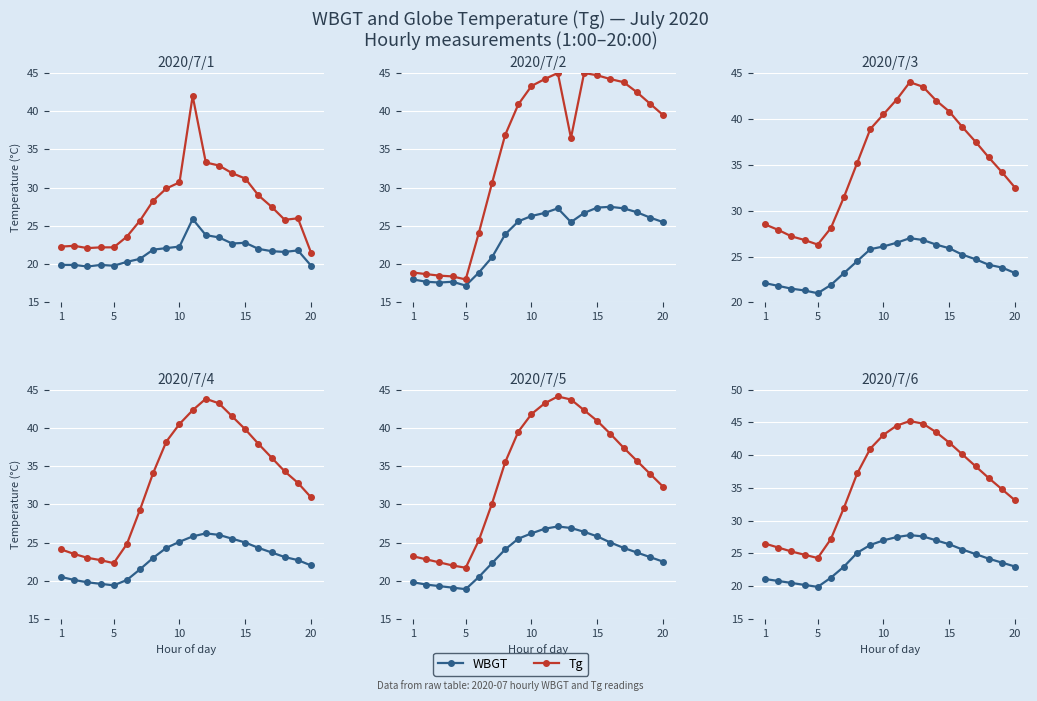

The value of WBGT at 15 is 25.6. True or false?

True